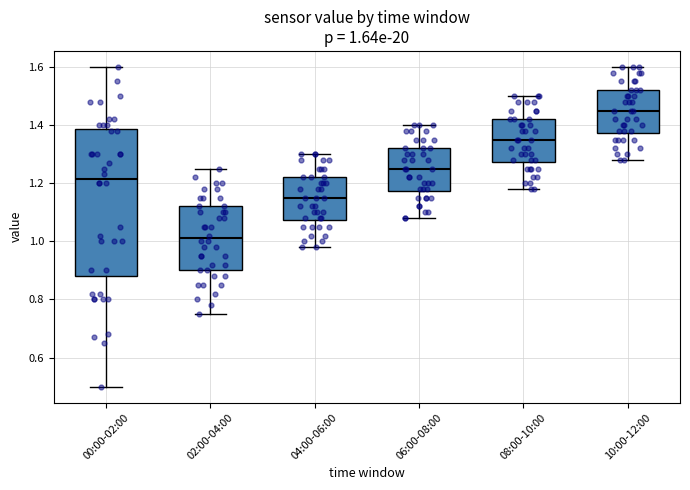

Which box's median line is the lowest?

02:00-04:00